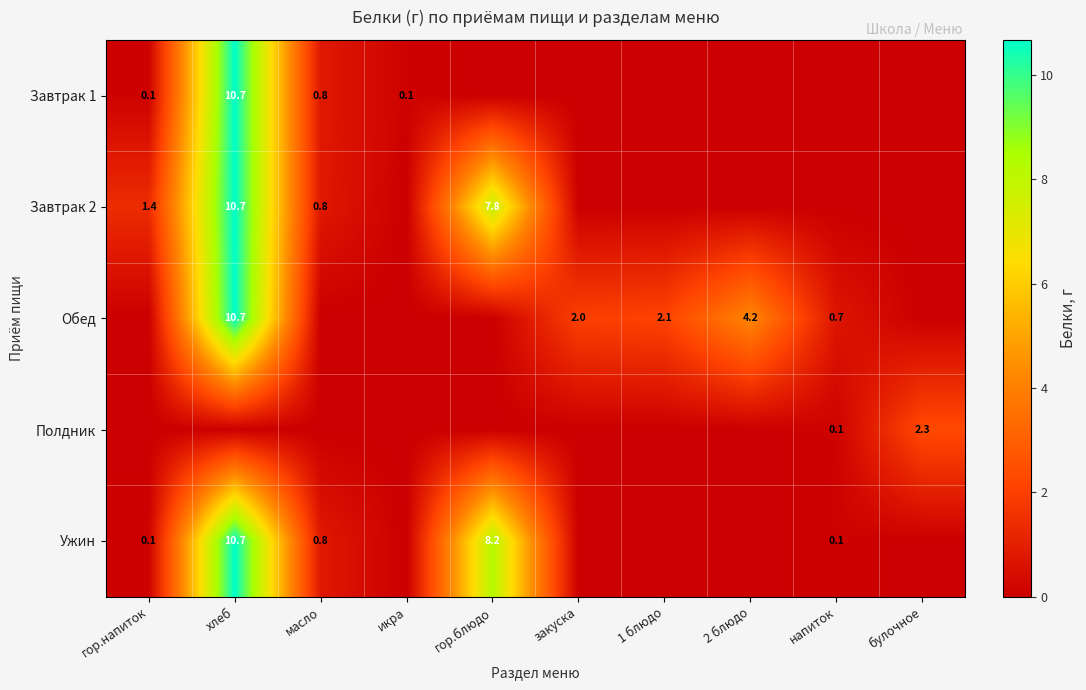

The value of Ужин at гор.блюдо is 13.0. True or false?

False